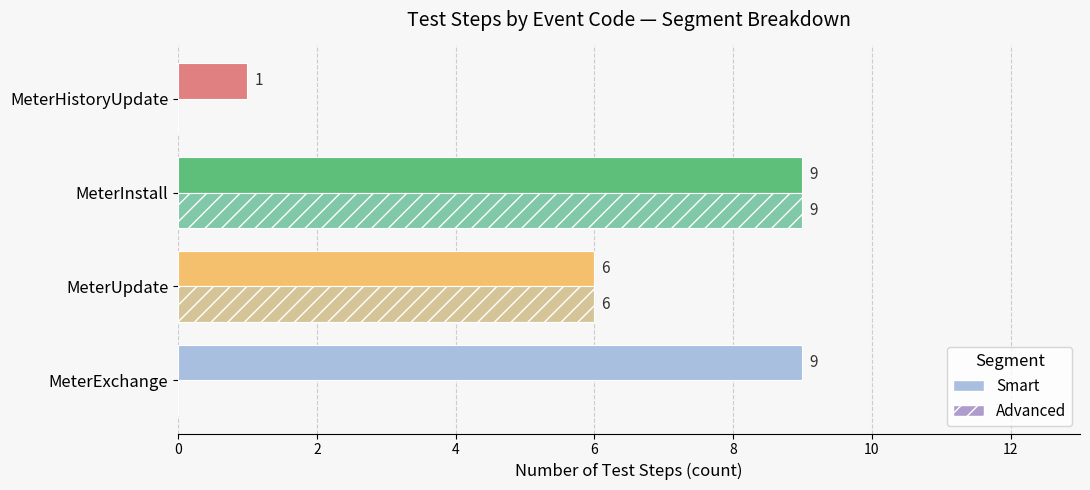

What is the maximum value shown in the chart?

9